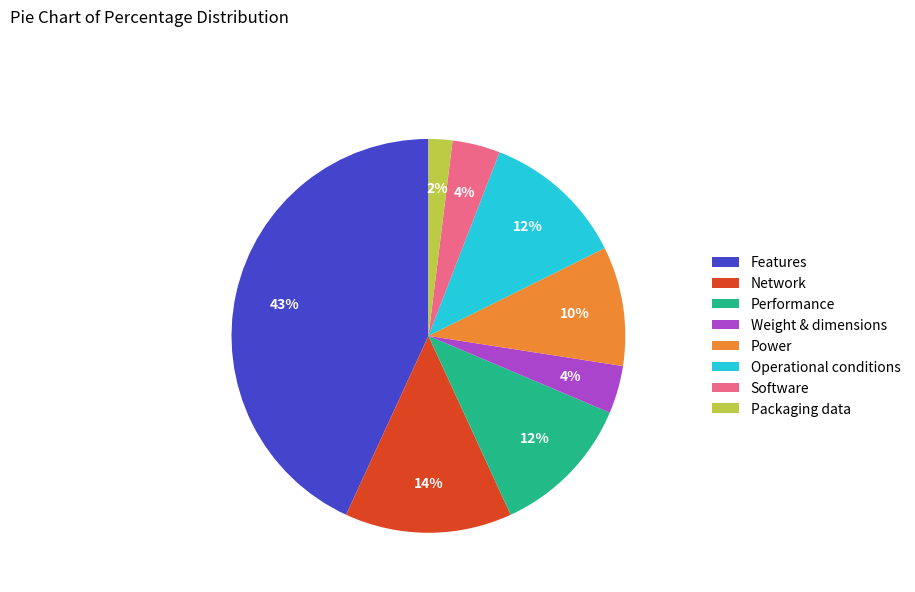

The Operational conditions slice represents 12% of the pie. True or false?

True